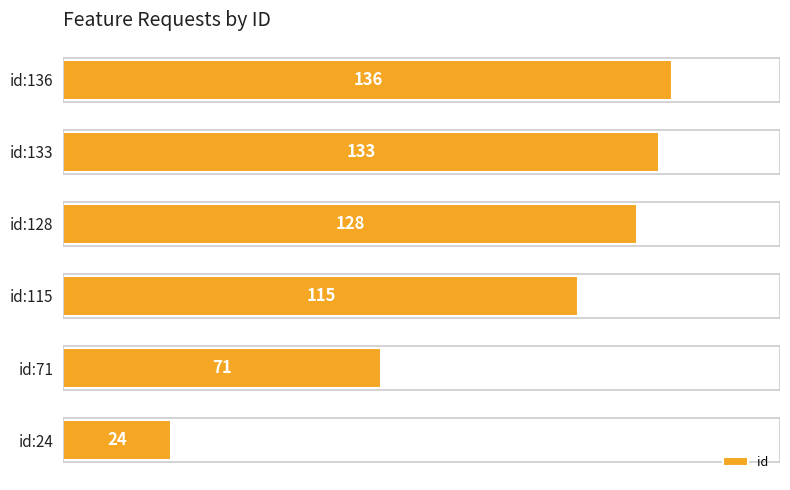

What is the change in value from id:24 to id:71?

+47